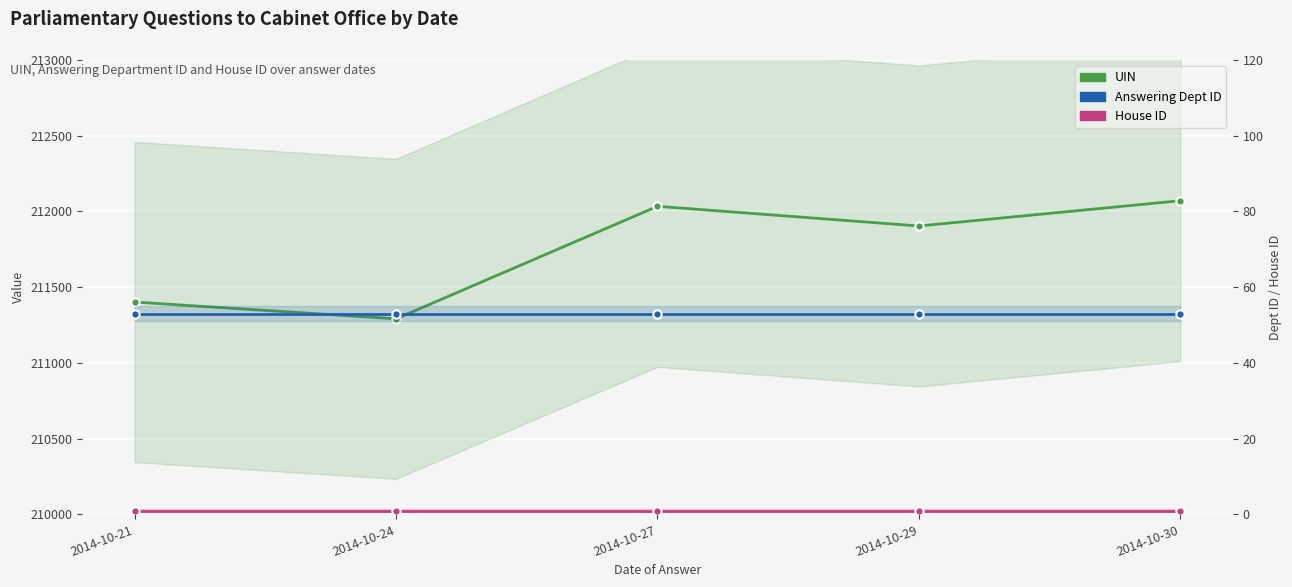

At which category is the sum across all series the highest?

2014-10-30